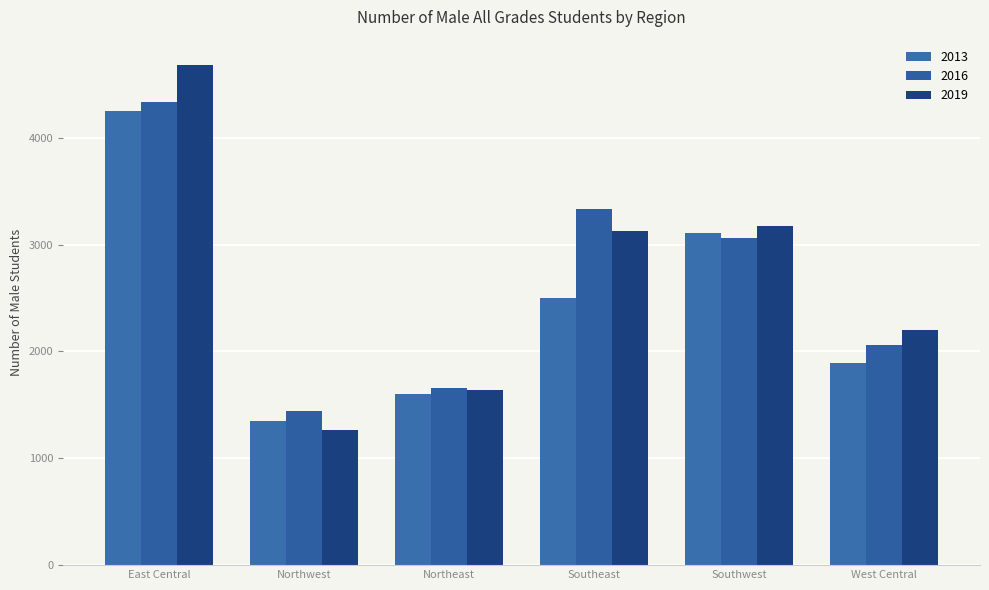

What is the sum of all 2019 values?

16081